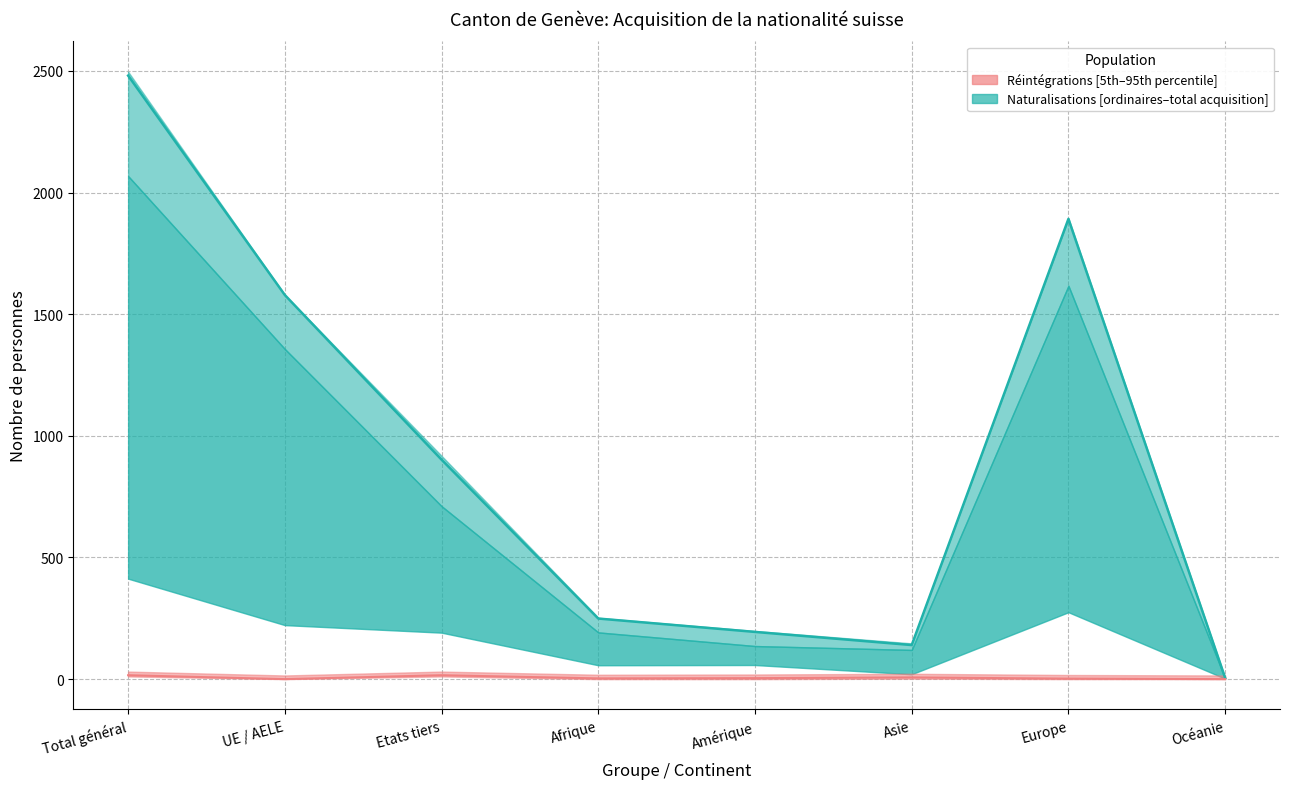

True or false: Réintégrations (médiane) and Total naturalisations (médiane) intersect in this chart.

False